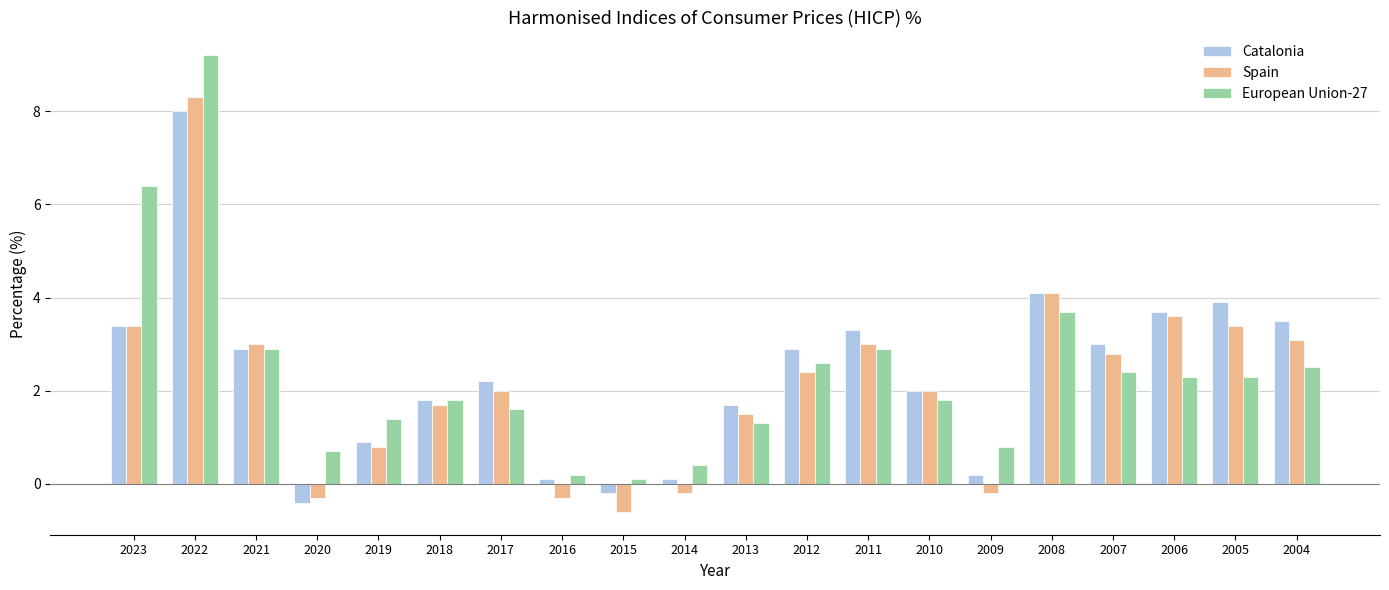

What is the difference between the Spain values at 2008 and 2011?

1.1